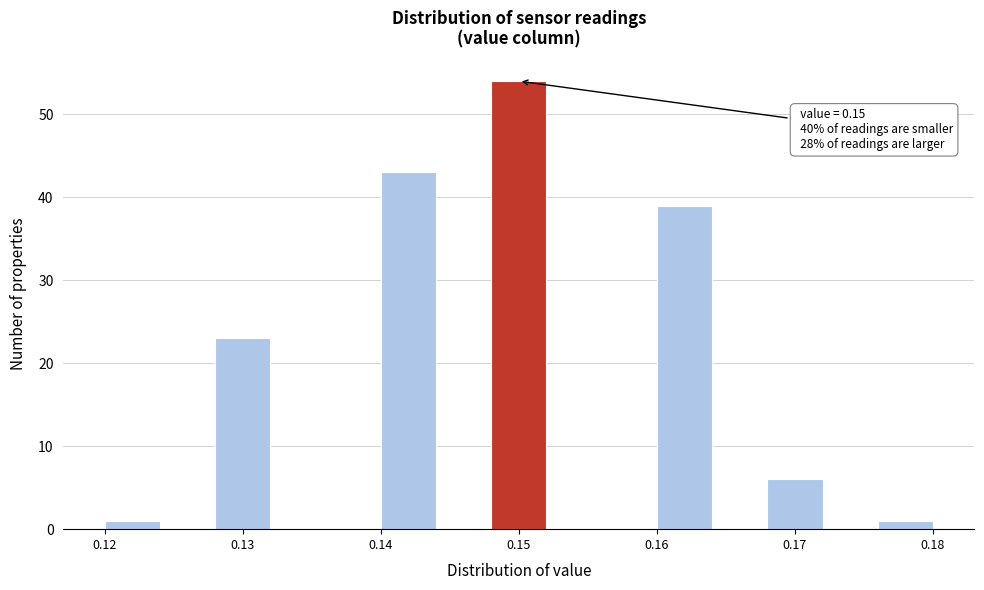

Over which range of the x-axis is the bar tallest?

0.148 to 0.152